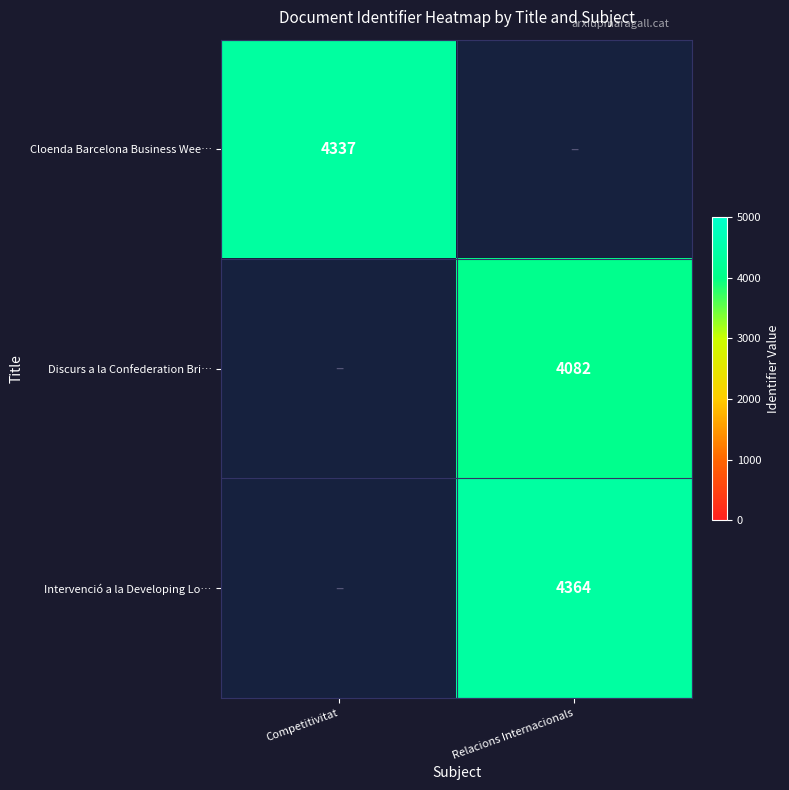

What is the maximum value shown in the chart?

4364.0